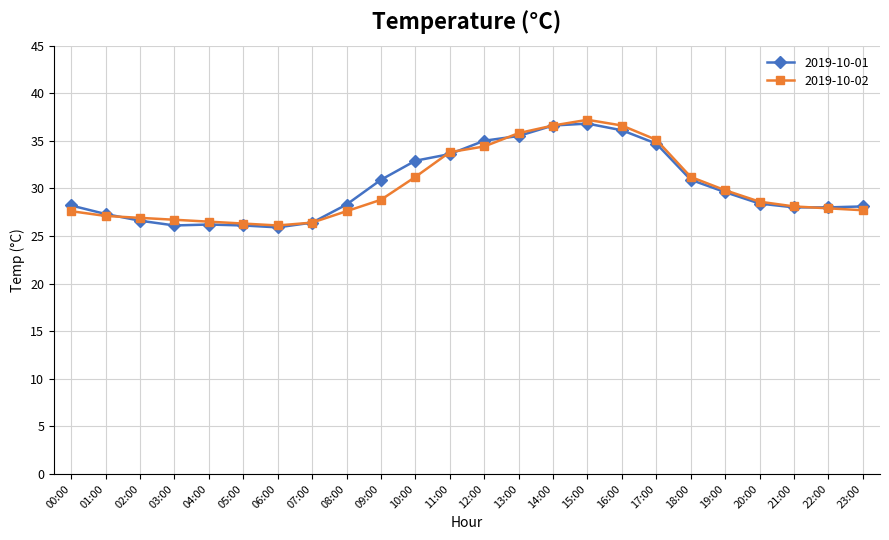

Where does the 2019-10-02 series first go above 28?

09:00